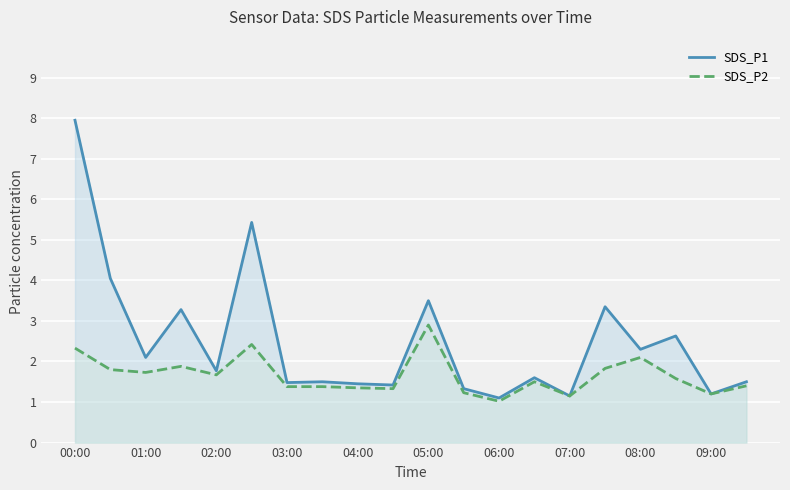

Which series has the largest range (max minus min)?

SDS_P1